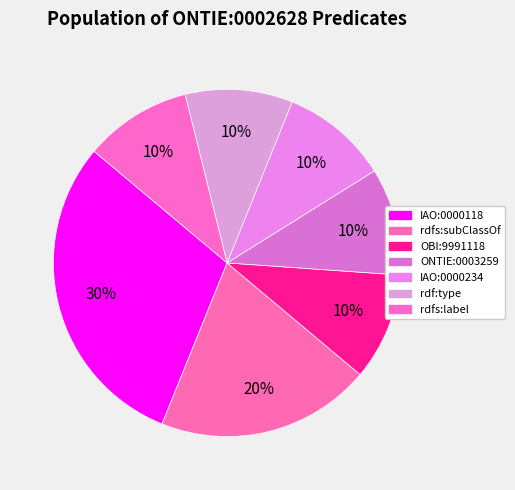

How many segments does this pie chart have?

7